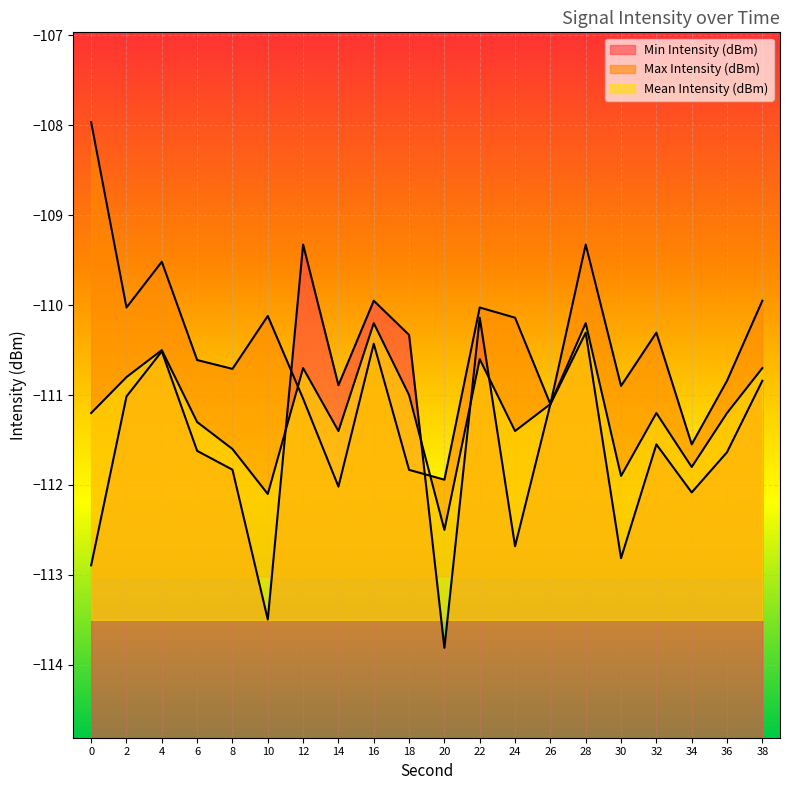

How many categories are shown in the chart?

20